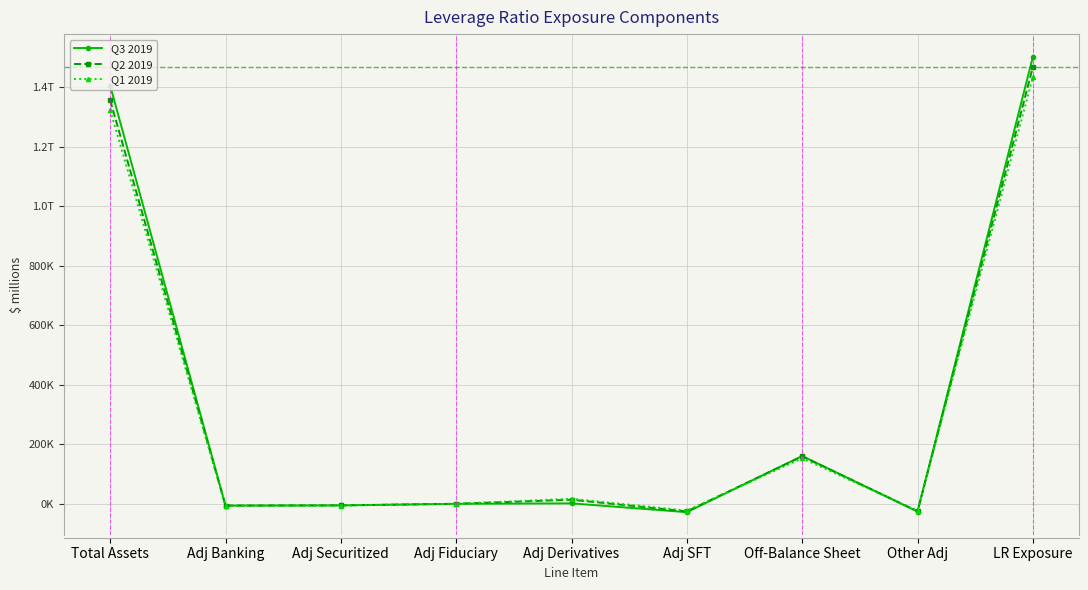

True or false: Q3 2019 has a value of 272224 at Off-Balance Sheet.

False